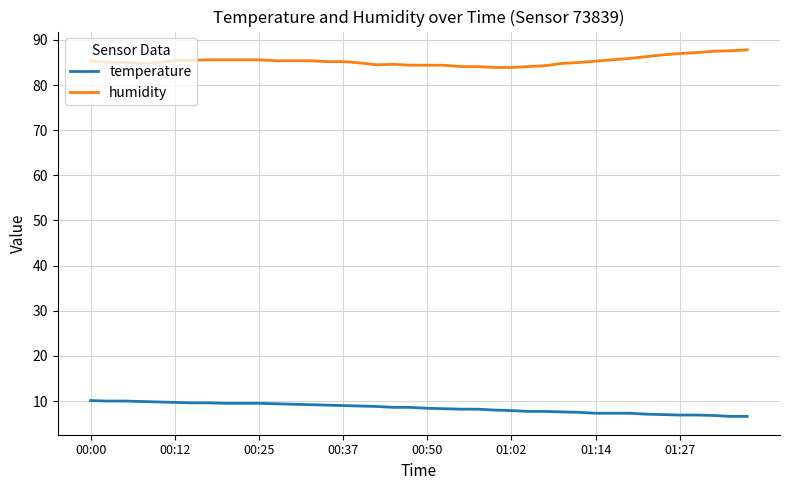

How many lines are shown in the chart?

2